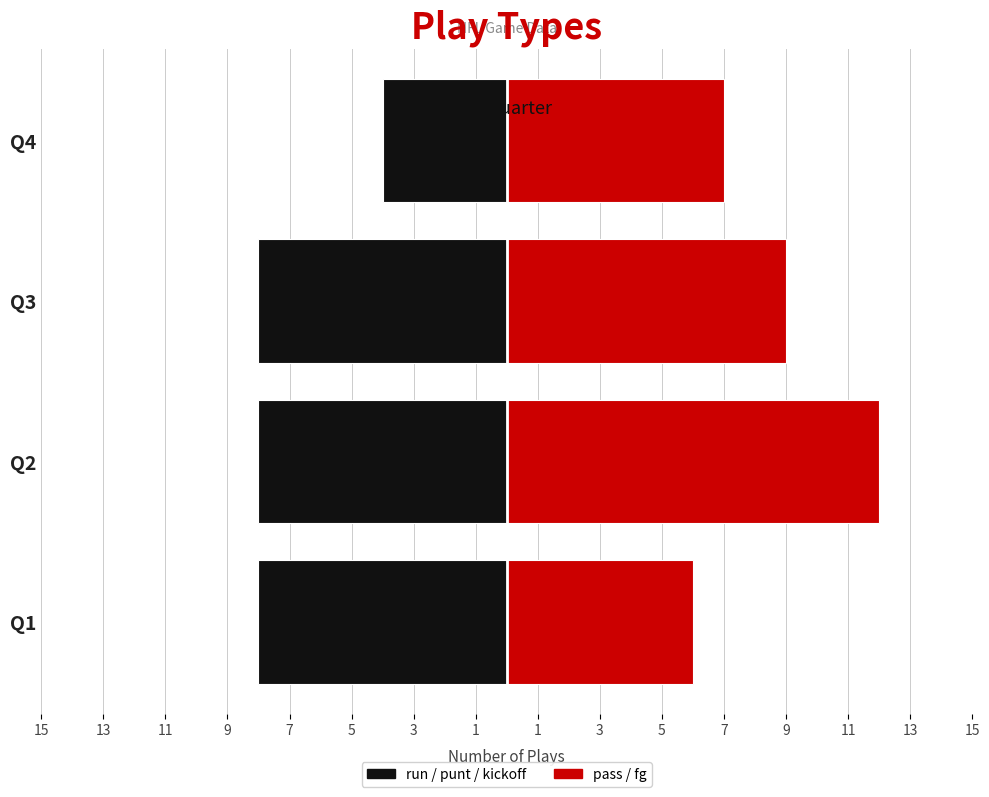

At how many categories does at least one series exceed 11?

1